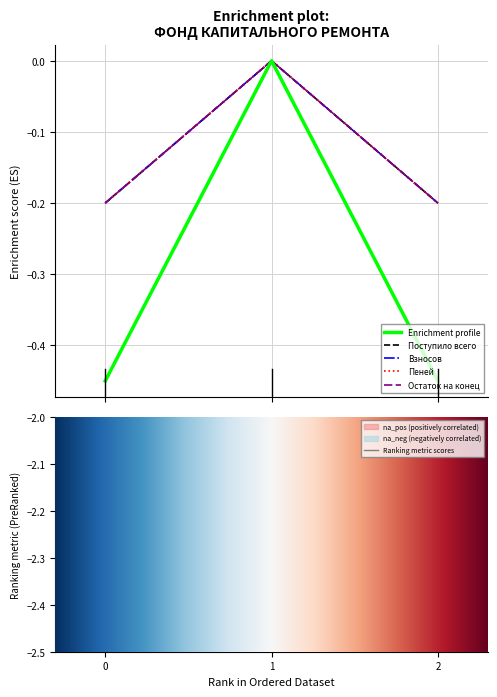

Reading left to right, what are all the values shown in this chart?

Остаток на начало: -0.5	-0.0	-0.5
Поступило всего: -0.2	-0.0	-0.2
Взносов: -0.2	-0.0	-0.2
Пеней: -0.2	-0.0	-0.2
Остаток на конец: -0.2	-0.0	-0.2